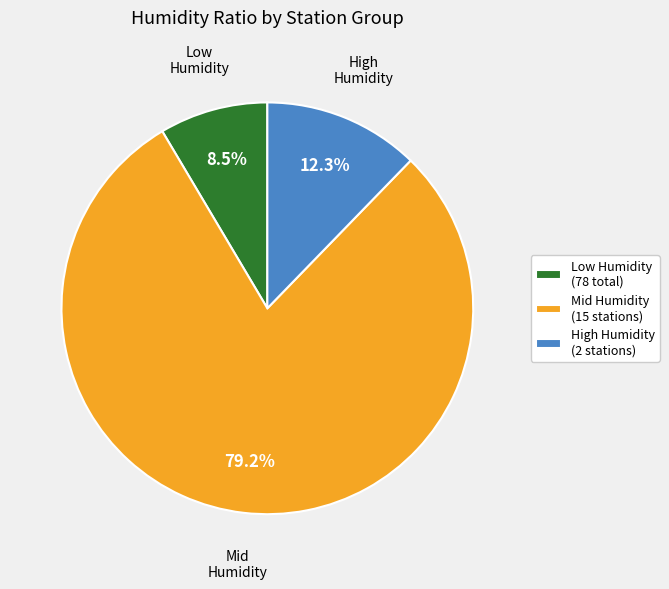

Is there any slice that represents more than half of the pie?

Yes